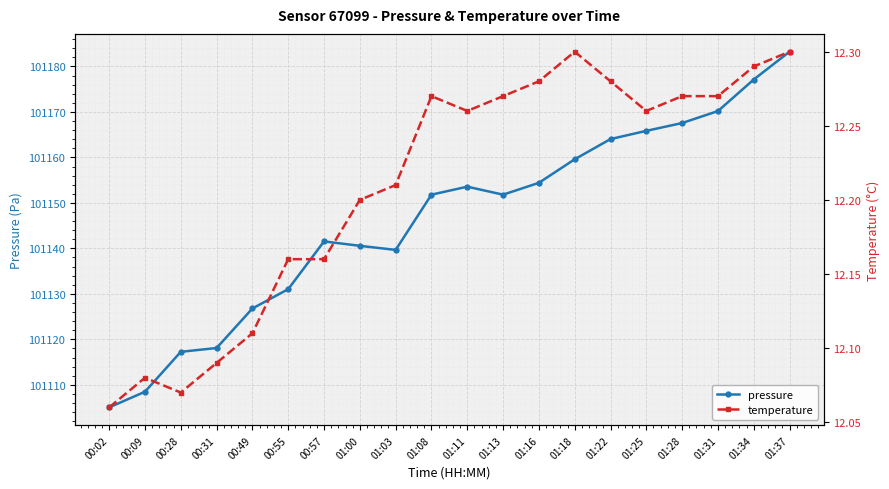

Which has a higher value, 01:03 or 01:37?

01:37